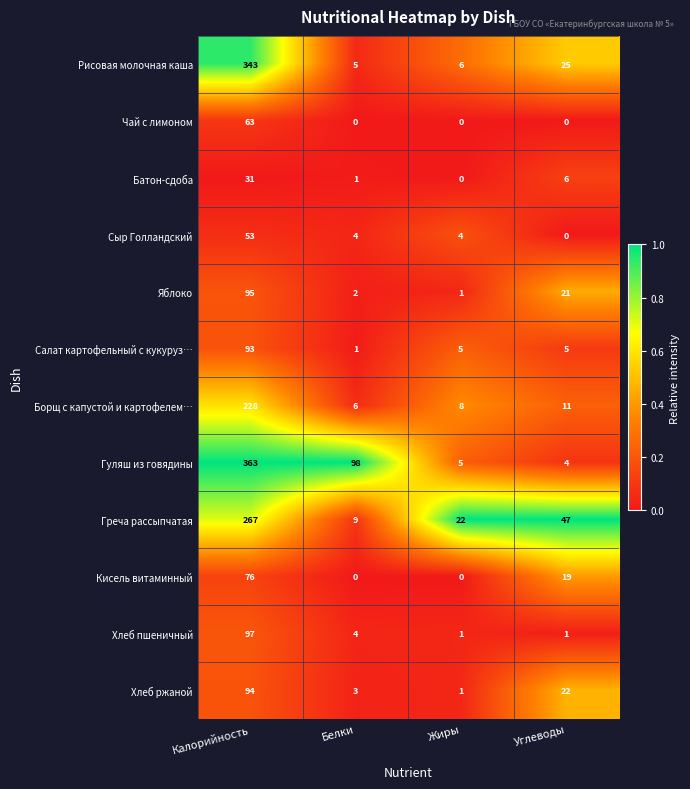

The Хлеб пшеничный series shows 1 at Белки. True or false?

False